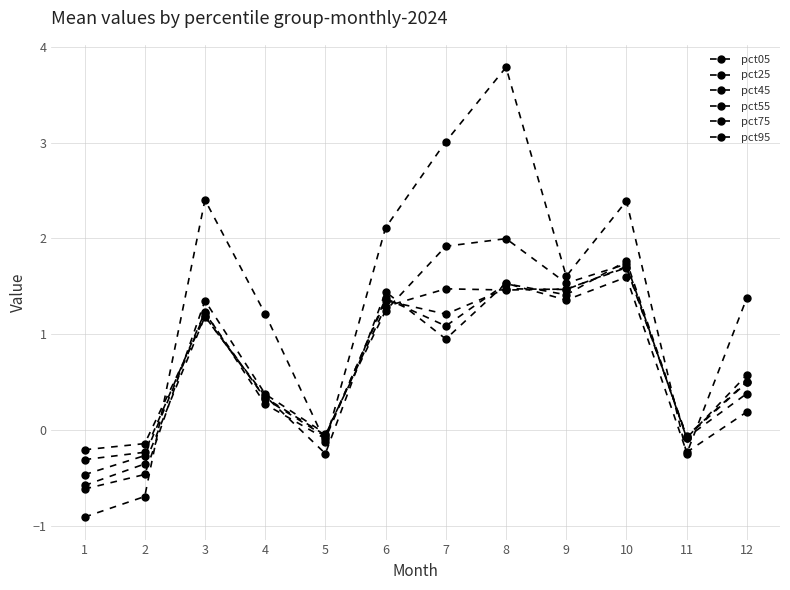

How many lines are shown in the chart?

6